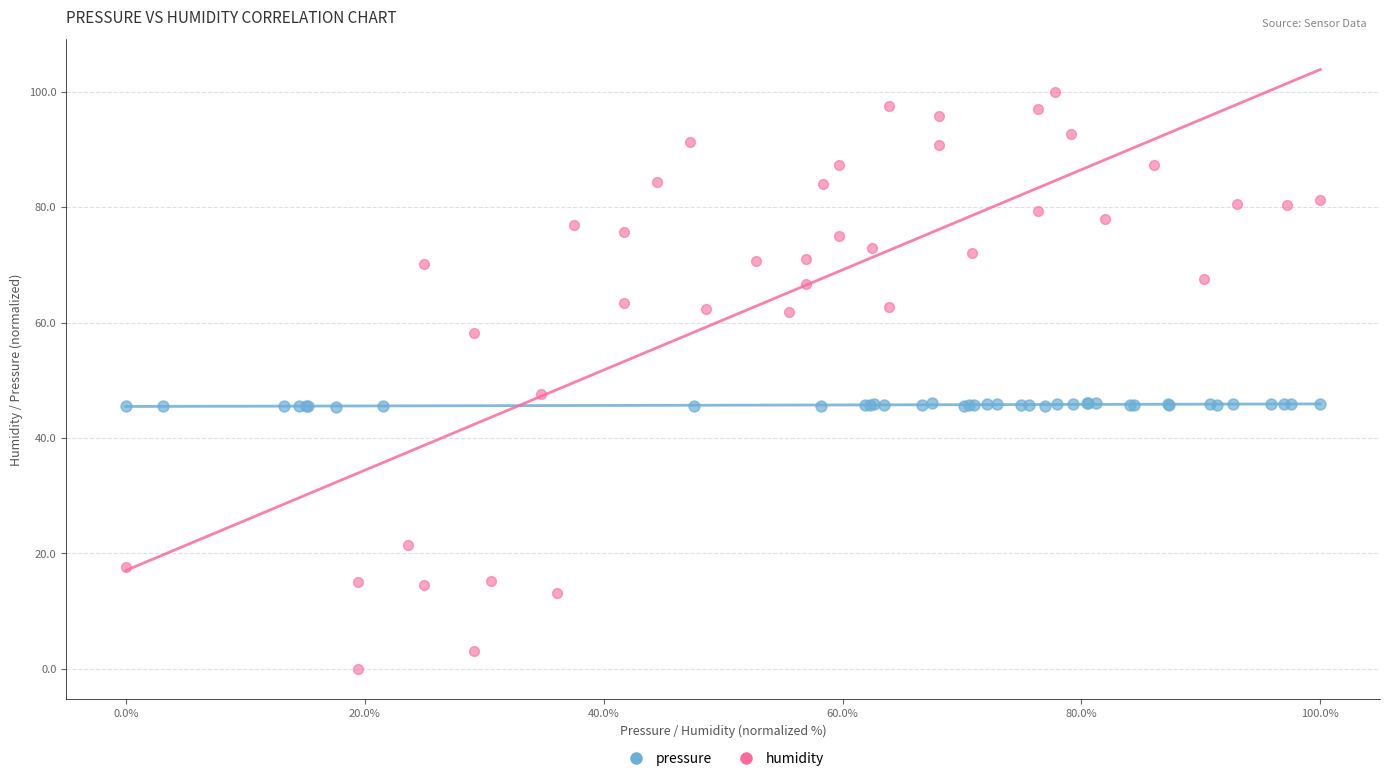

Which series contains the lowest Y value?

humidity